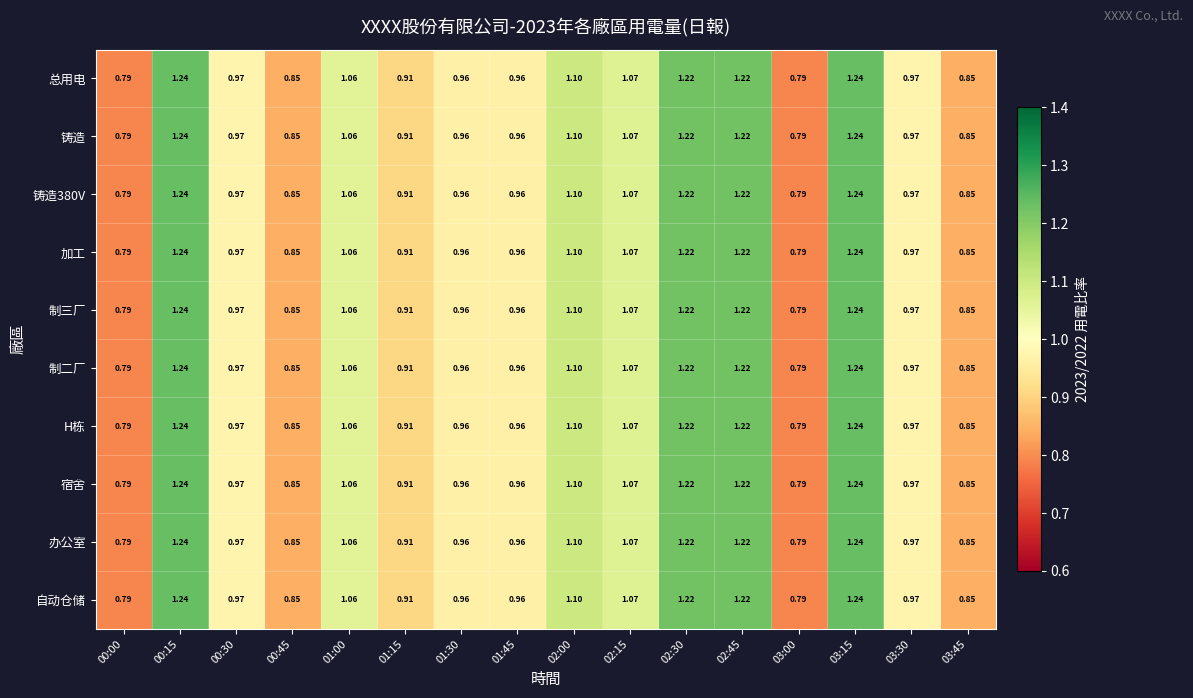

Is the value of 制二厂 at 02:15 greater than the value of 办公室 at 01:30?

Yes